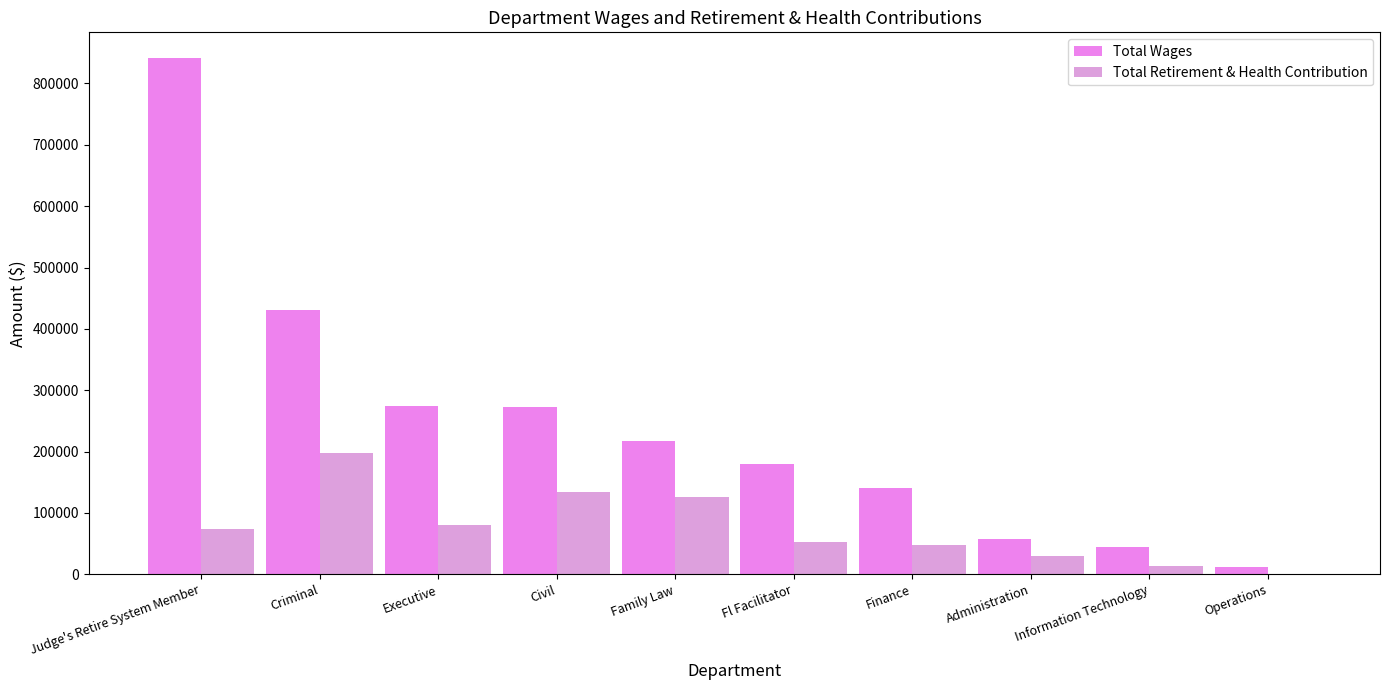

Which series changed the most between Executive and Operations?

Total Wages